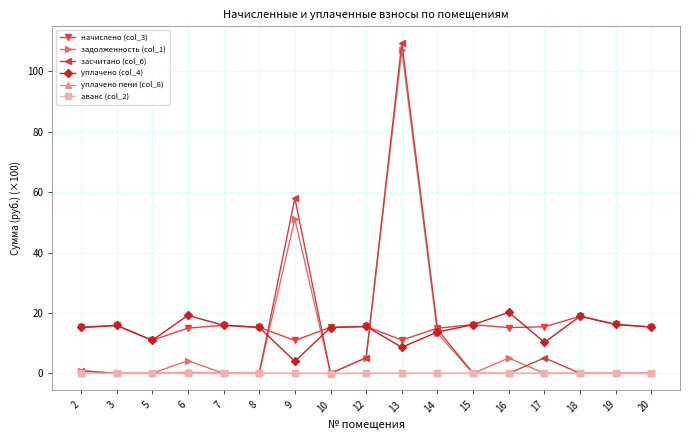

How many times do начислено (col_3) and засчитано (col_6) cross each other?

4